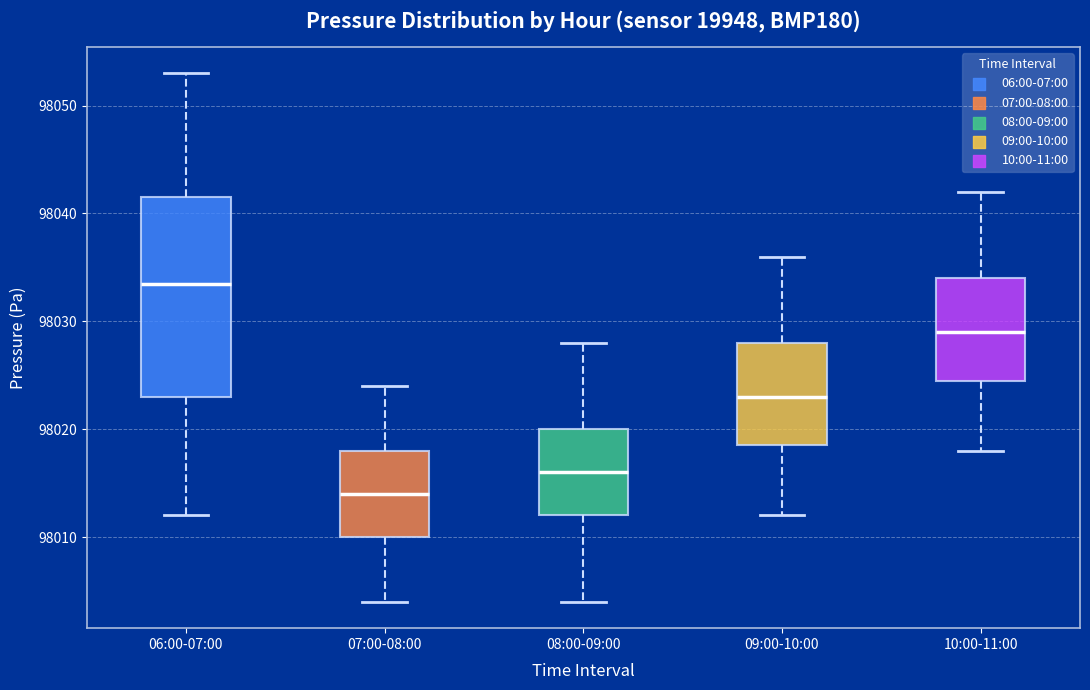

Which box's median line is the highest?

06:00-07:00